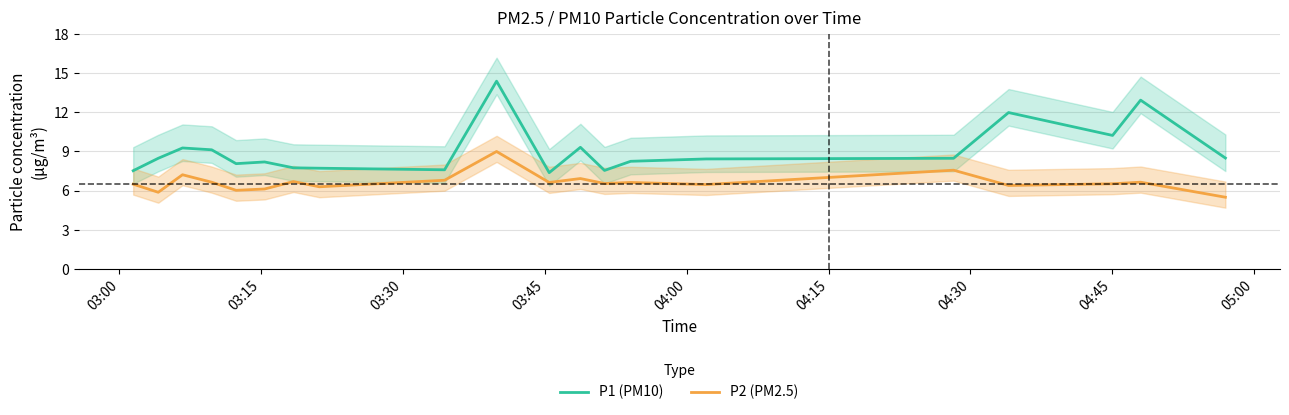

What is the lowest value of the P2 (PM2.5) series?

5.5